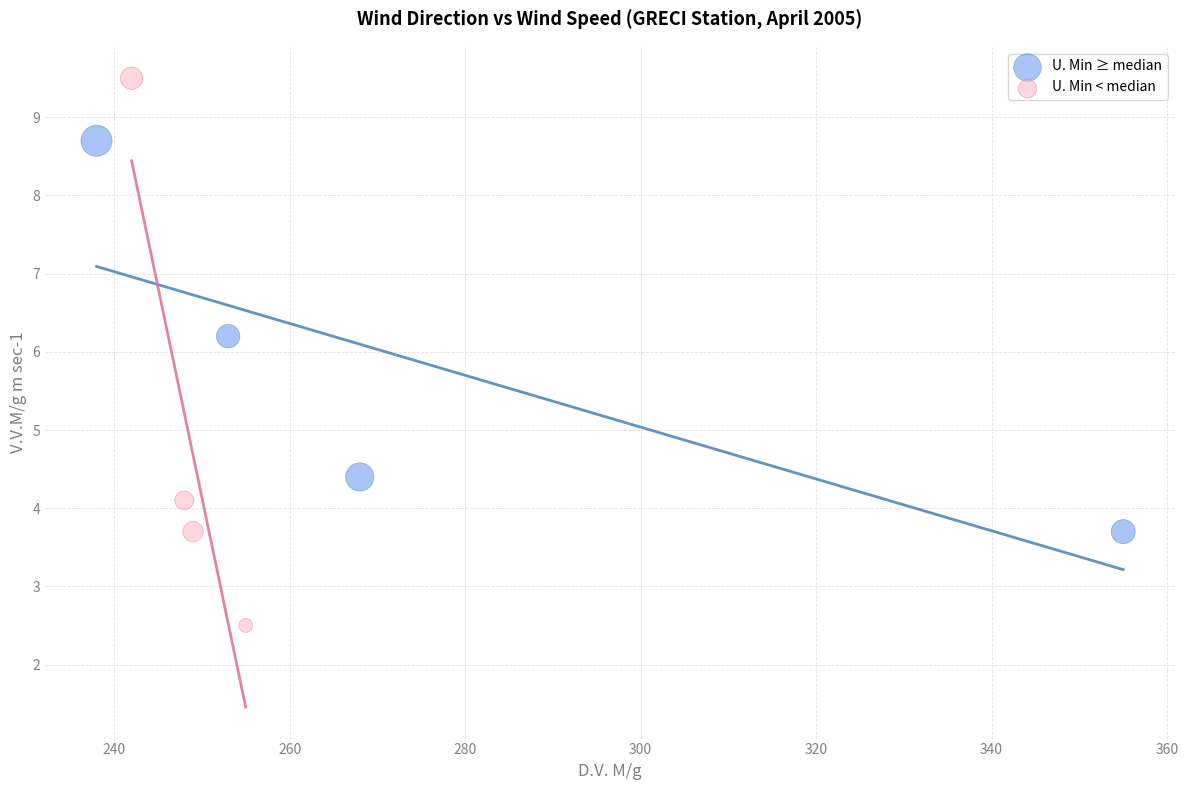

Which series contains the highest Y value?

U. Min < median